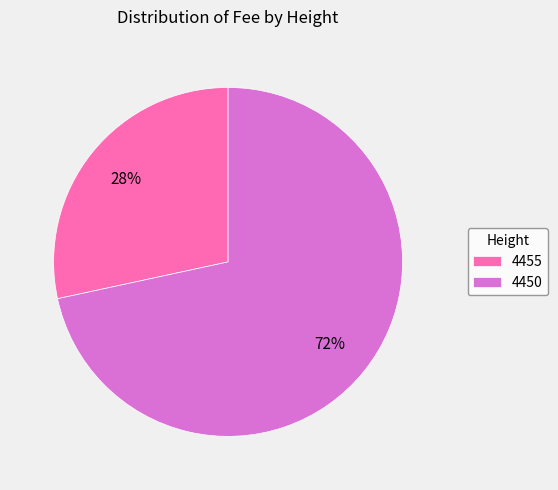

Do 4455 and 4450 together represent more than half of the pie?

Yes